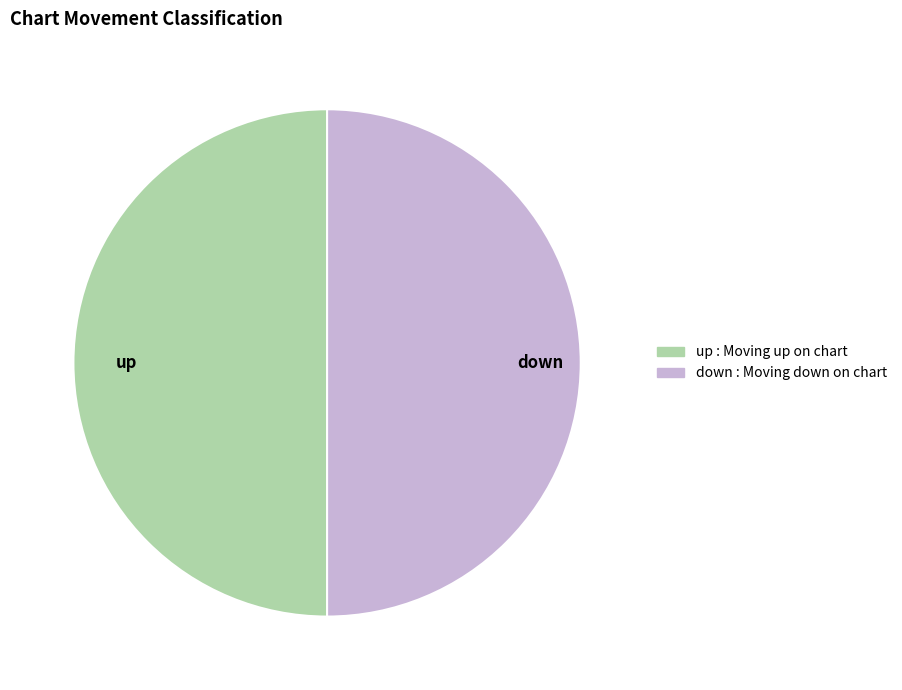

Combined, do down and up account for over 50%?

Yes